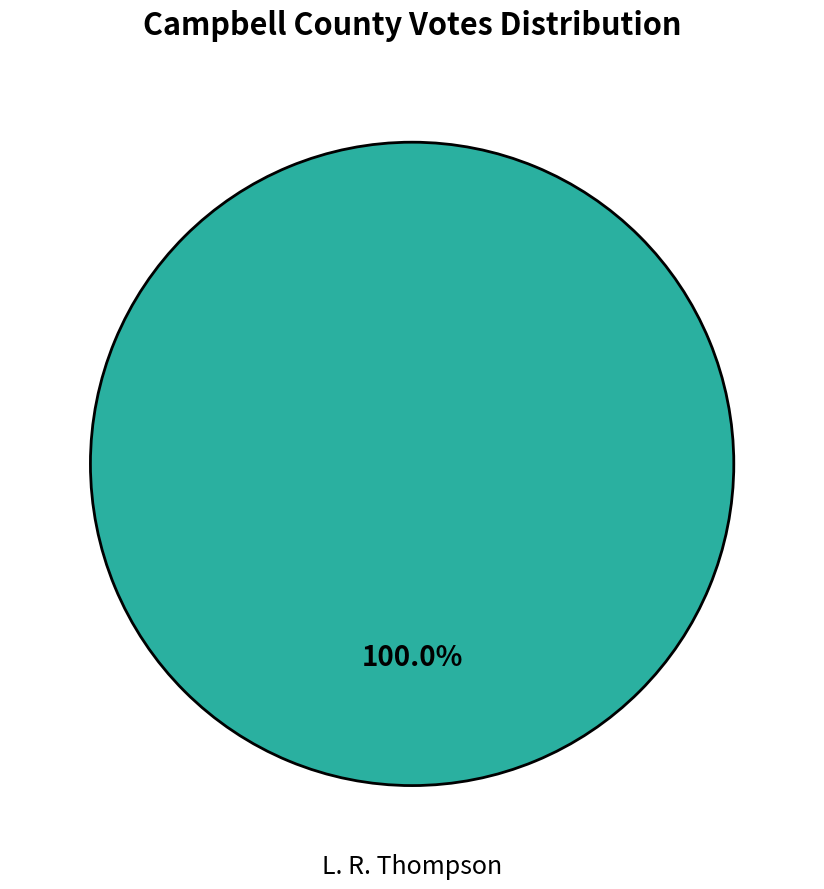

Count the number of slices in the pie.

1